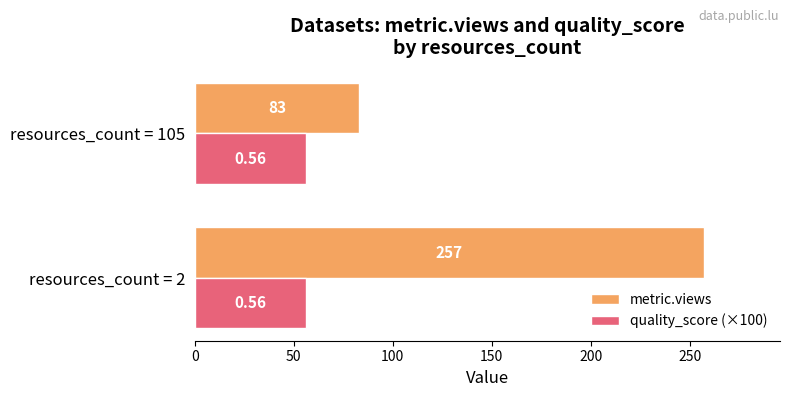

At which category is the sum across all series the highest?

resources_count = 2